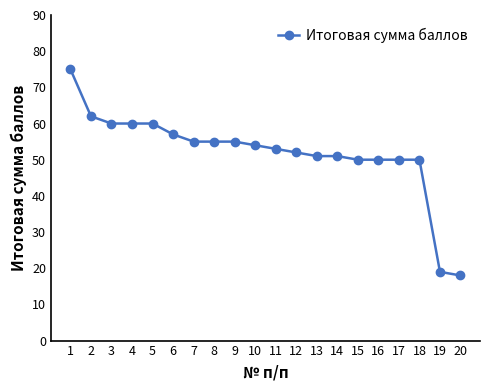

What is the difference between the maximum and minimum values?

57